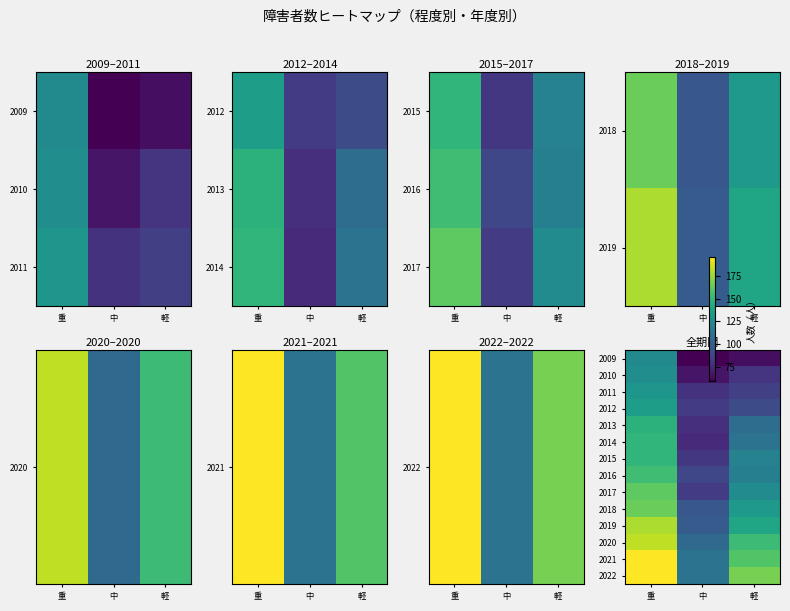

What is the total value across all series at 軽?

1655